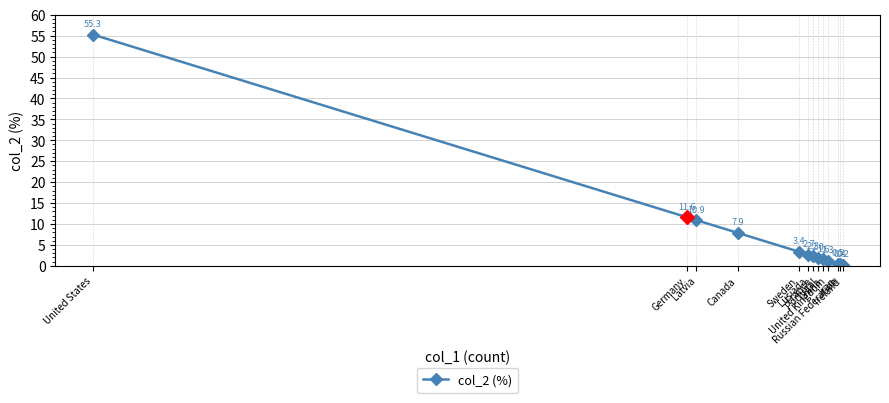

Is it true that the value at Sweden is 3.4?

True